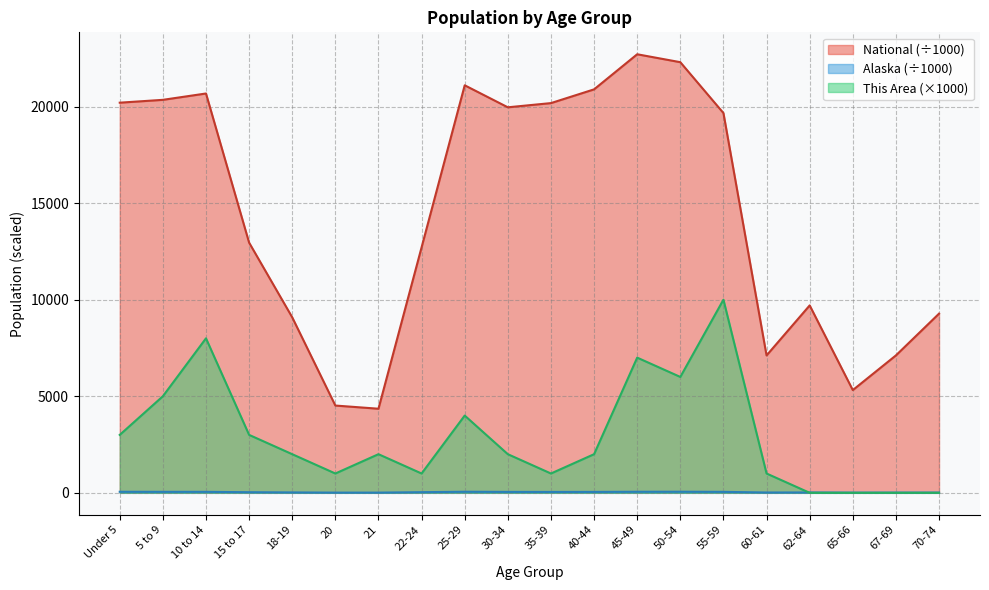

What is the greatest value displayed?

22708.6